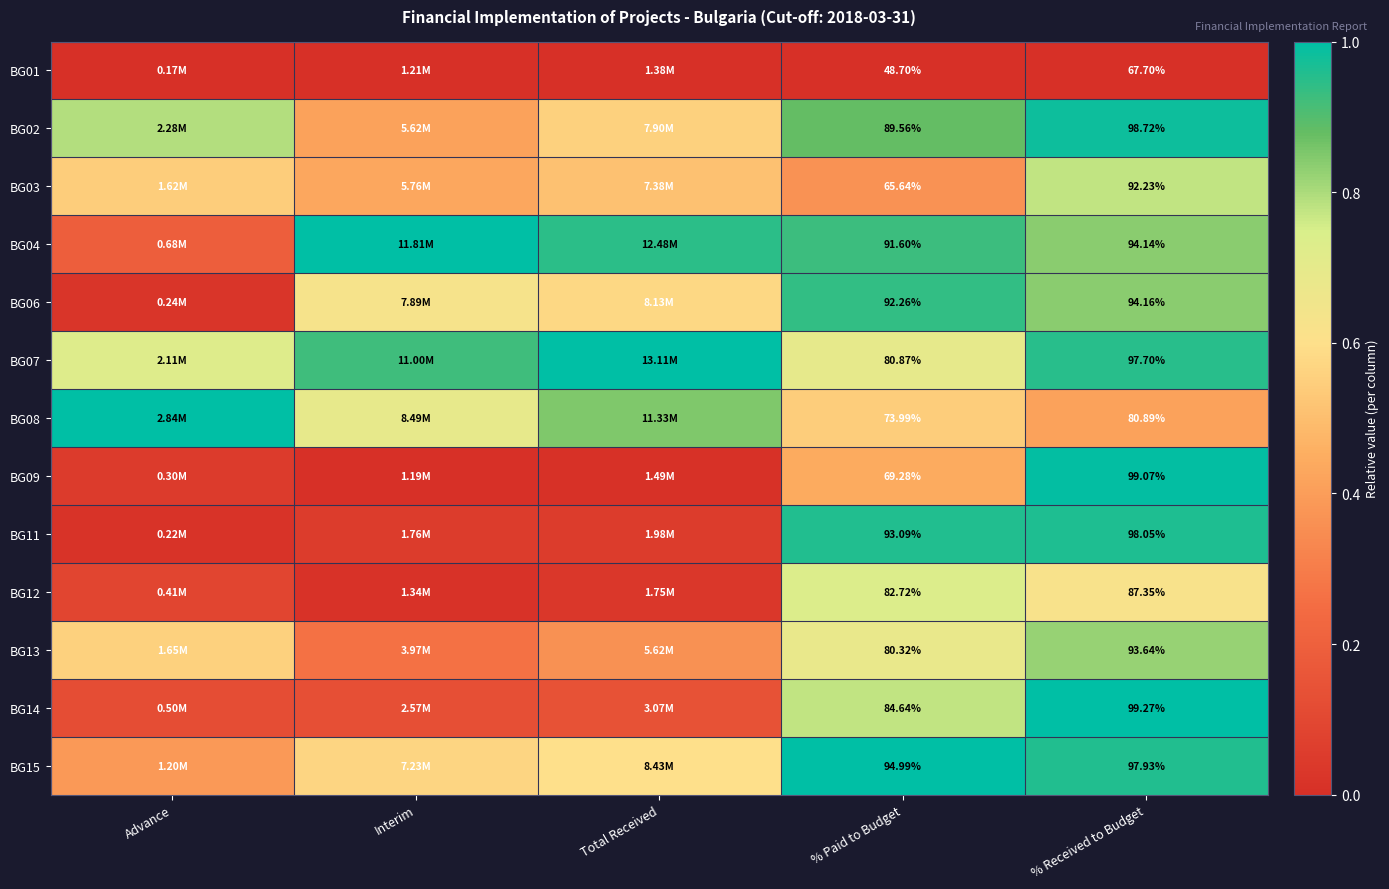

What is the difference between the second highest and minimum values in the BG09 series?

0.4